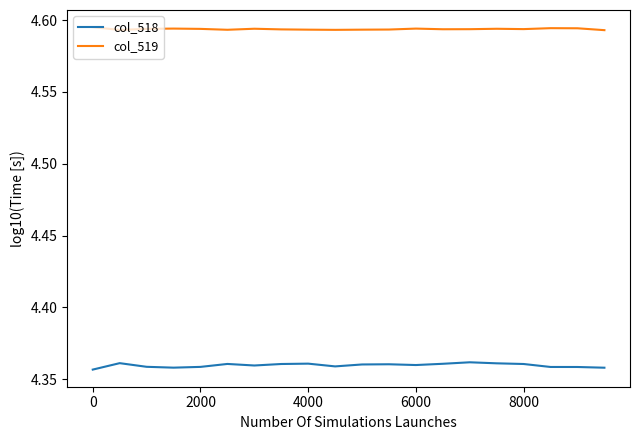

True or false: col_518 and col_519 cross at least once.

False